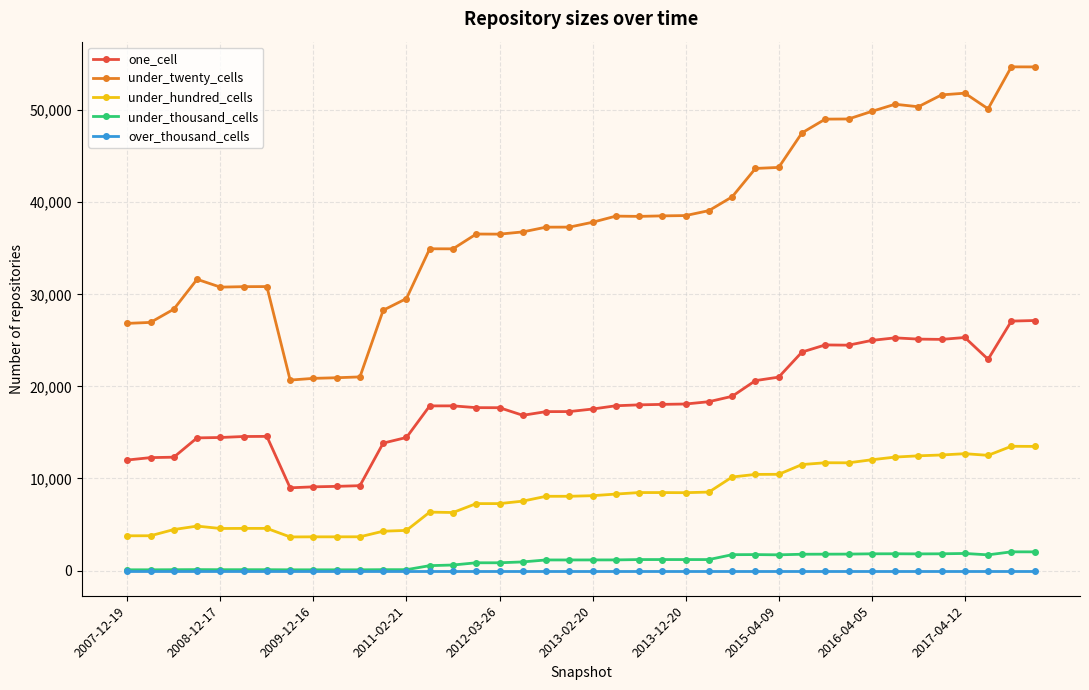

What is the sum of all under_thousand_cells values?

39729